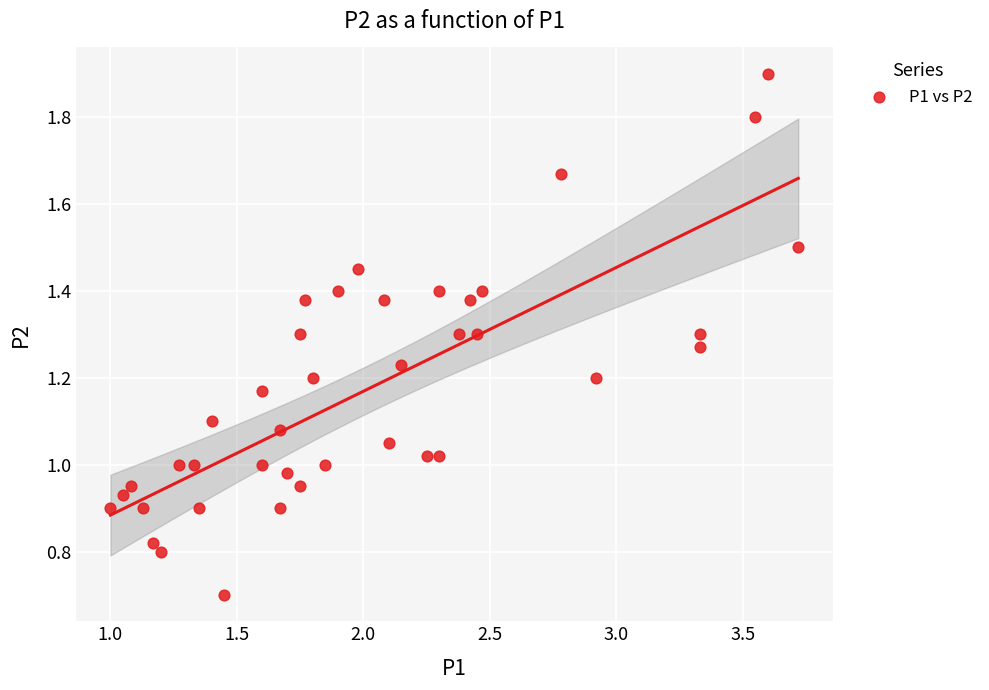

What is the range of X values (max minus min)?

2.7